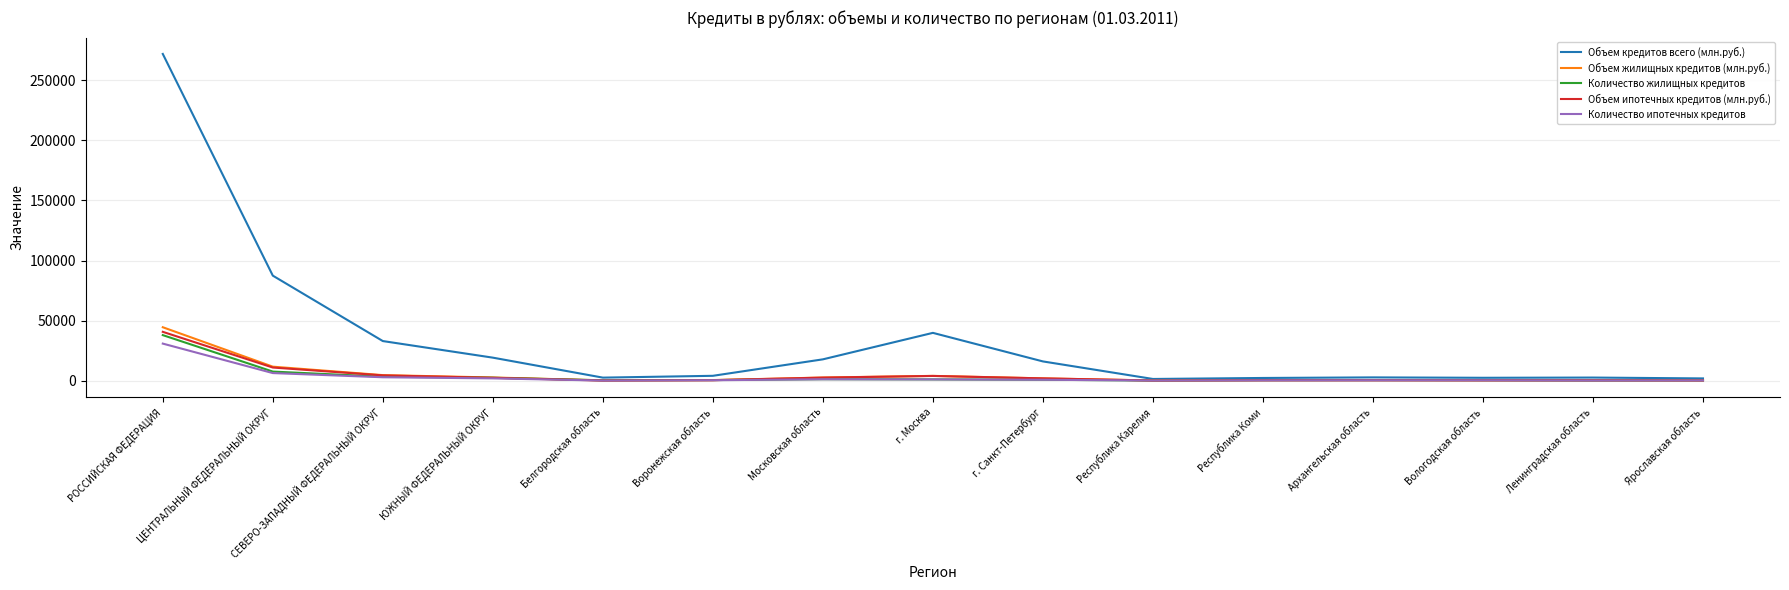

At which category does the chart reach its peak across all series?

РОССИЙСКАЯ ФЕДЕРАЦИЯ